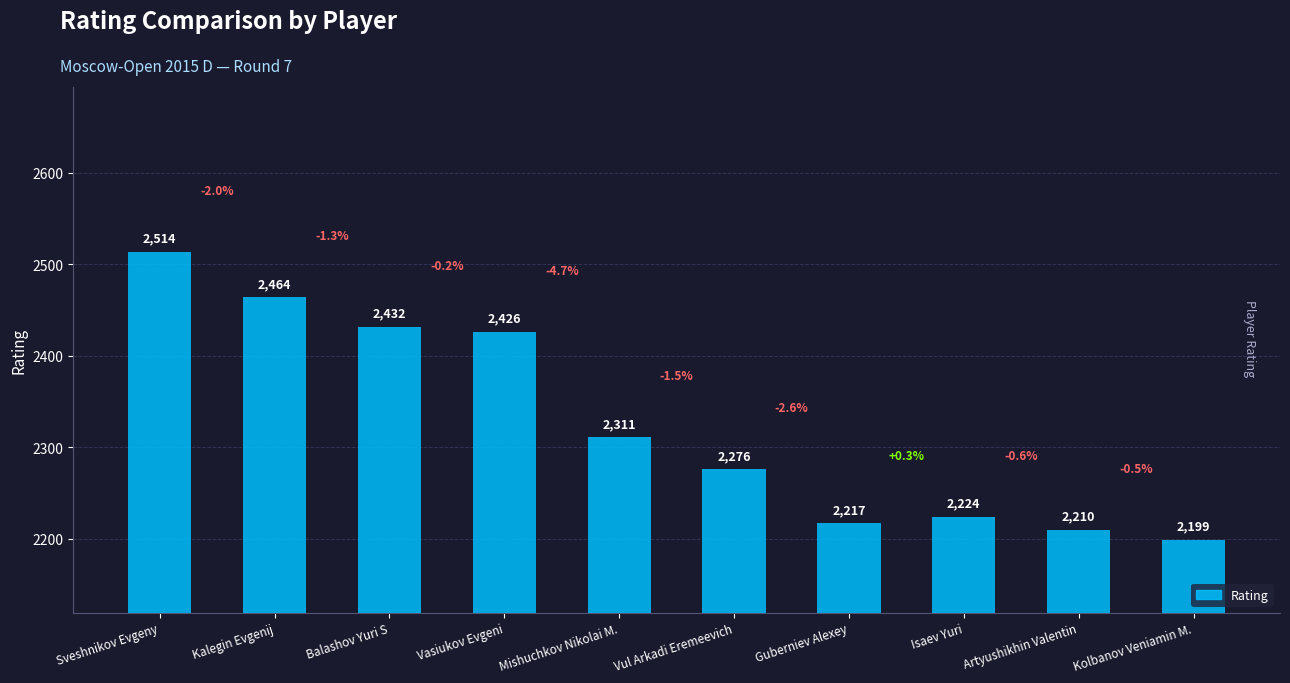

Where is the data nearest to the value 2356?

Mishuchkov Nikolai M.